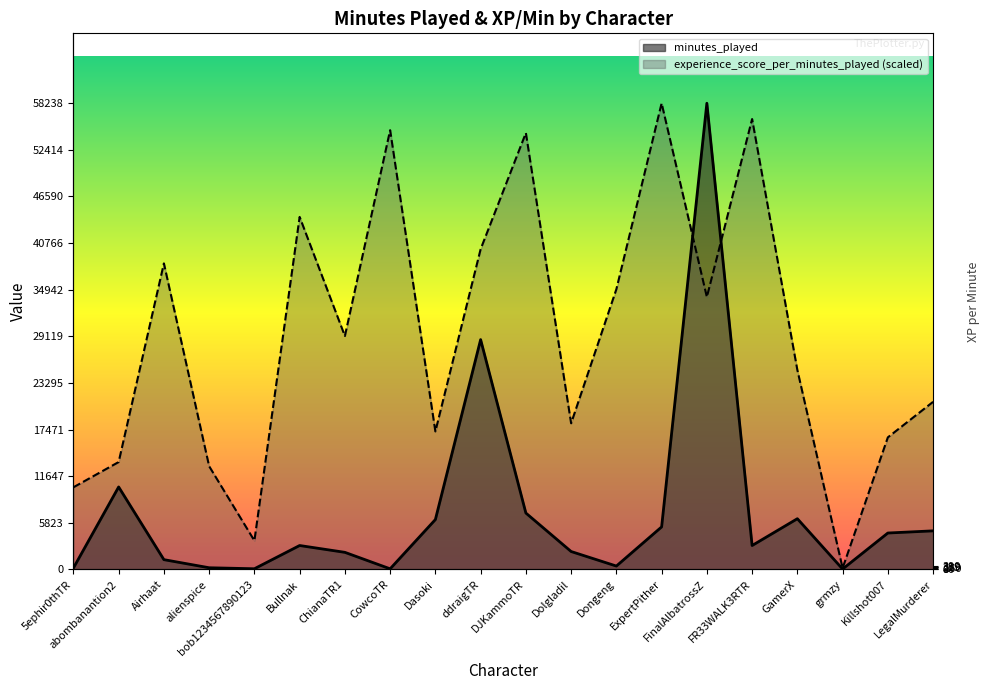

Between bob1234567890123 and Dolgladil, which series saw the biggest shift?

experience_score_per_minutes_played